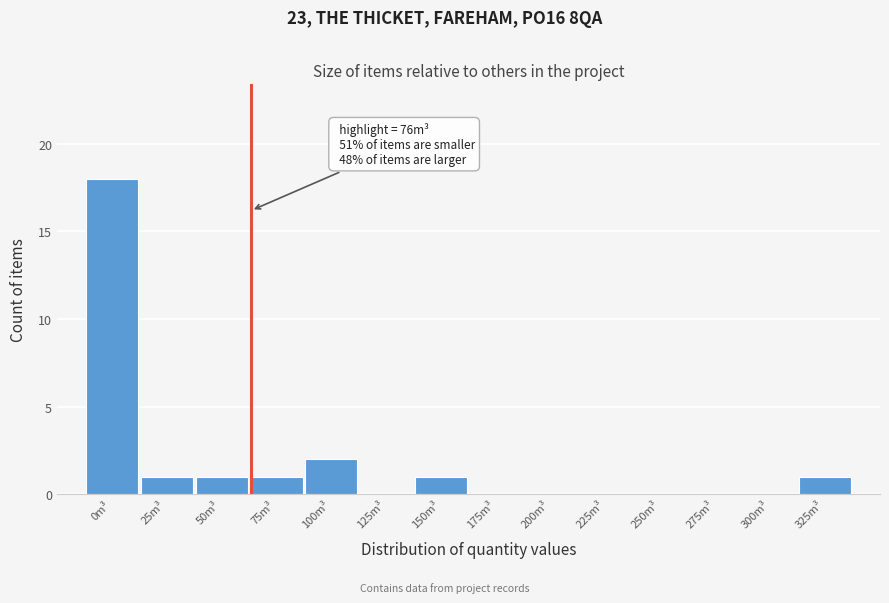

Reading left to right, extract all data points from this chart.

0m³=18	25m³=1	50m³=1	75m³=1	100m³=2	125m³=0	150m³=1	175m³=0	200m³=0	225m³=0	250m³=0	275m³=0	300m³=0	325m³=1